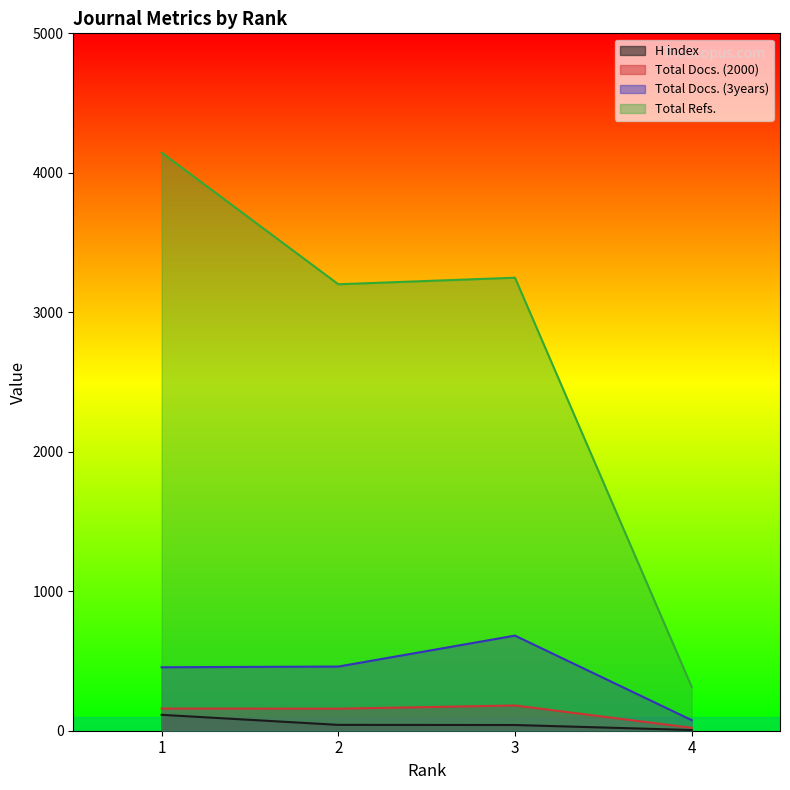

Between 3 and 4, which series saw the biggest shift?

Total Refs.